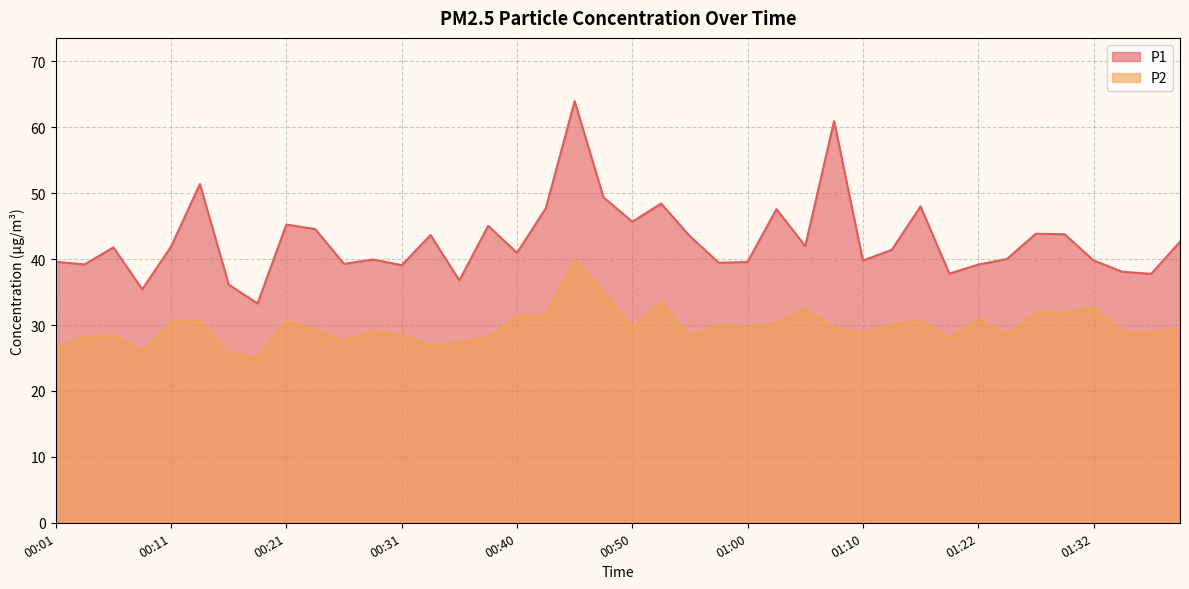

What is the approximate value of P1 at 00:16?

36.1